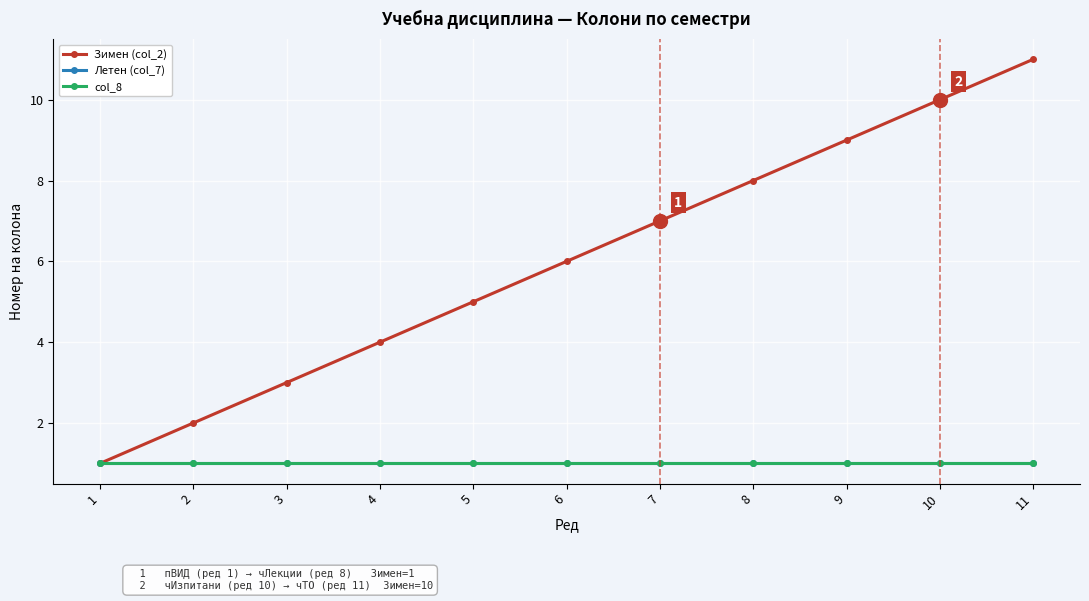

True or false: Летен (col_7) and col_8 cross at least once.

False